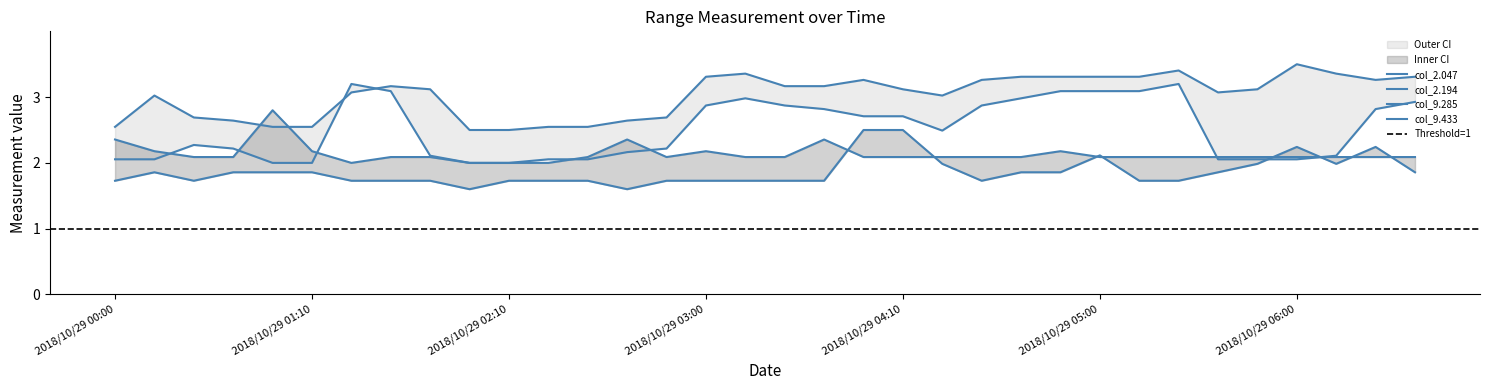

Which category has the highest value across all series?

2018/10/29 06:00